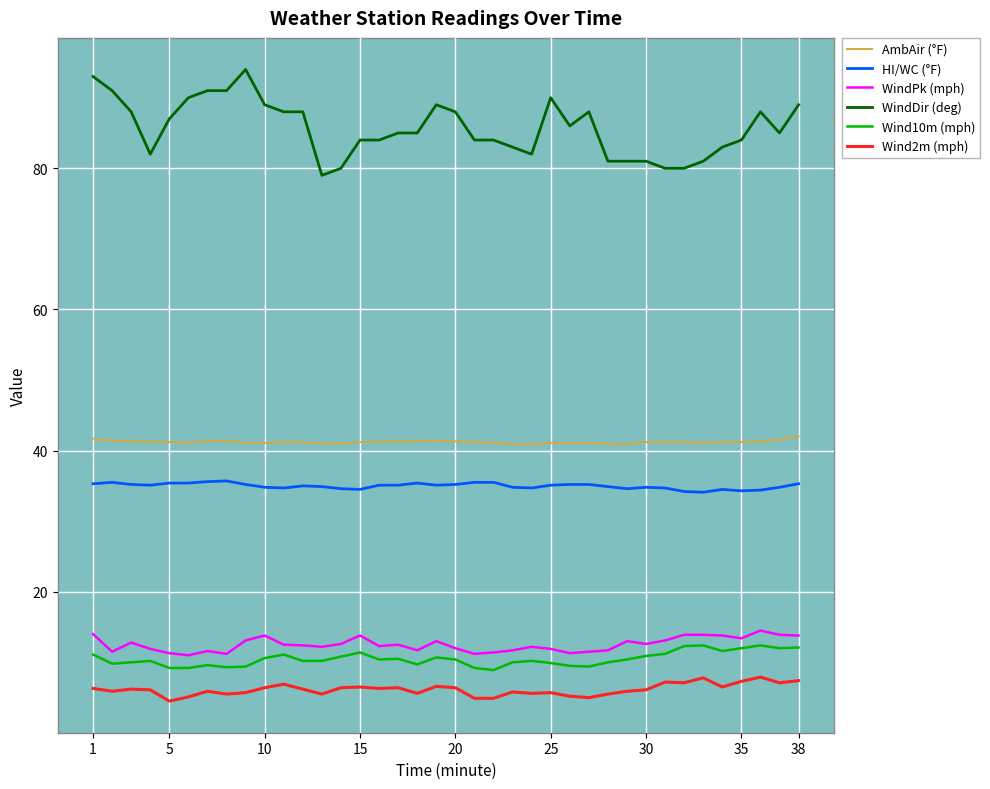

What are all the series names shown in the legend?

AmbAir (°F), HI/WC (°F), WindPk (mph), WindDir (deg), Wind10m (mph), Wind2m (mph)